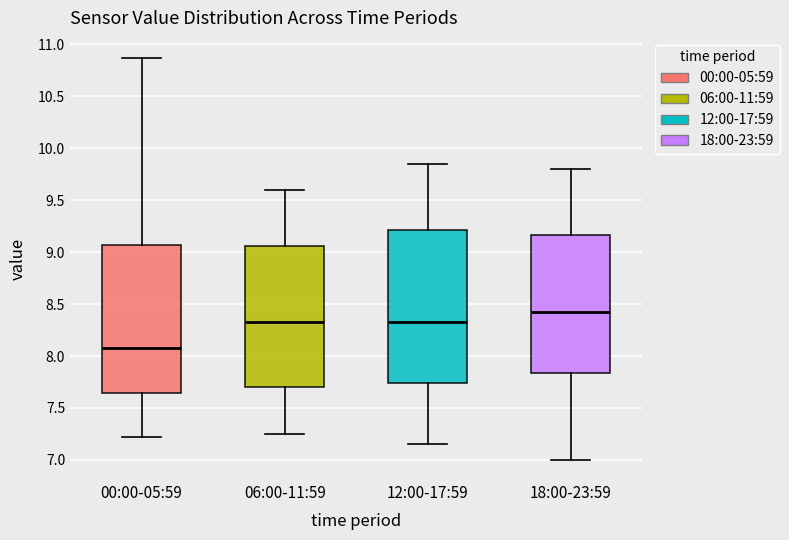

Which box has the lowest median line?

00:00-05:59